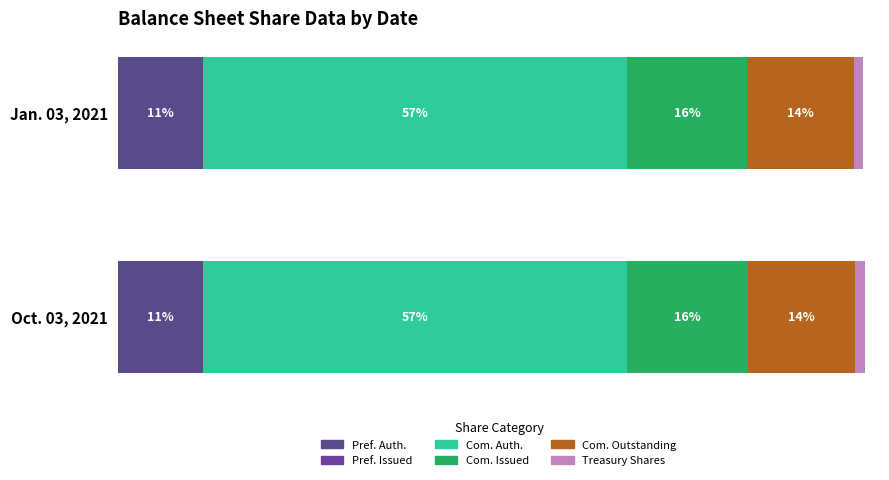

Is the value of Oct. 03, 2021 at Common stock, shares issued greater than the value of Jan. 03, 2021 at Common stock, shares outstanding?

Yes